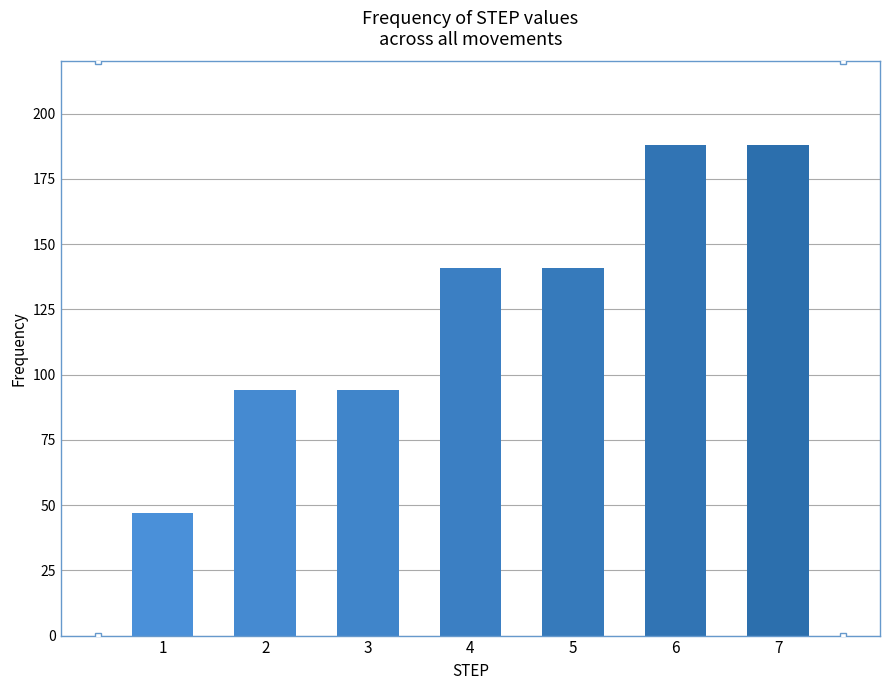

Reading left to right, transcribe all the data shown in this chart.

47	94	94	141	141	188	188